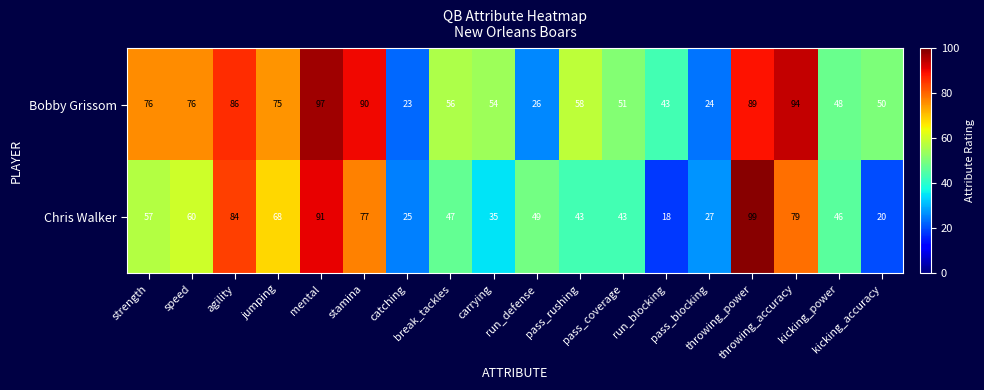

List the series in order of their overall mean, highest first.

Bobby Grissom, Chris Walker